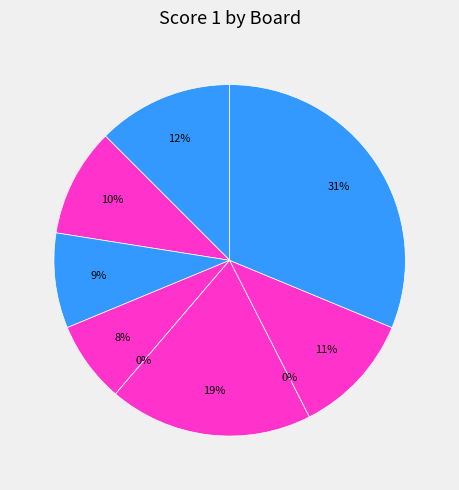

To the nearest percent, what is the difference between the Board 8 and Board 7 slice percentages?

11%